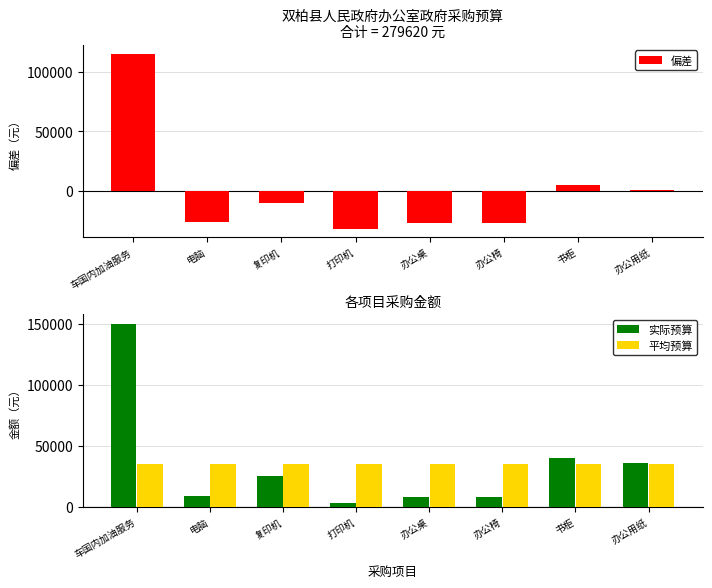

True or false: 实际预算 has a value of 8000.0 at 办公椅.

True